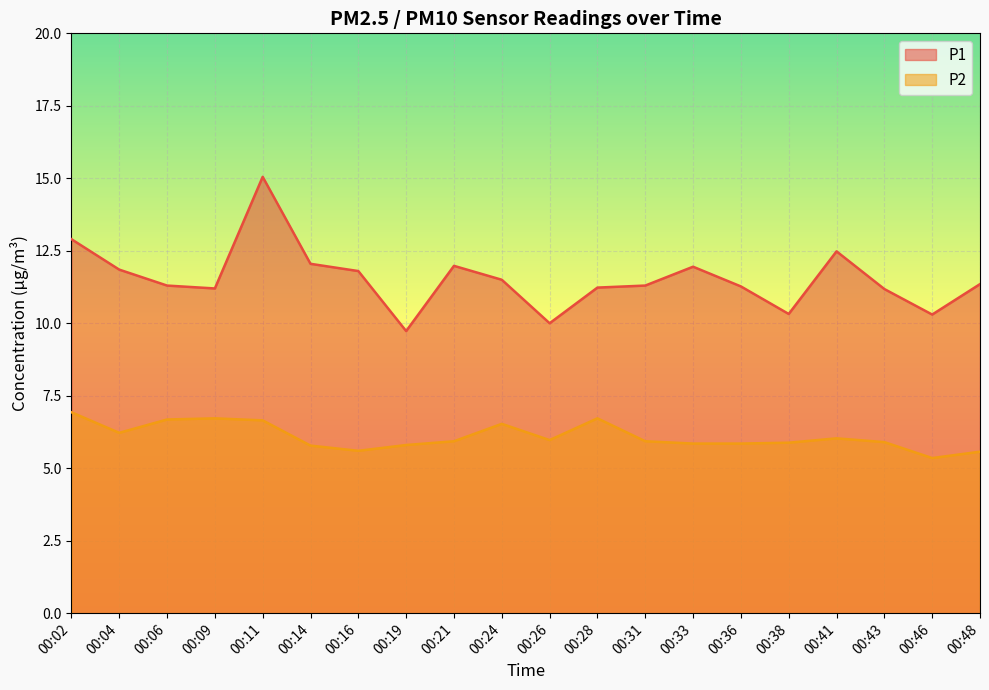

True or false: P1 has a value of 3.7 at 00:41.

False